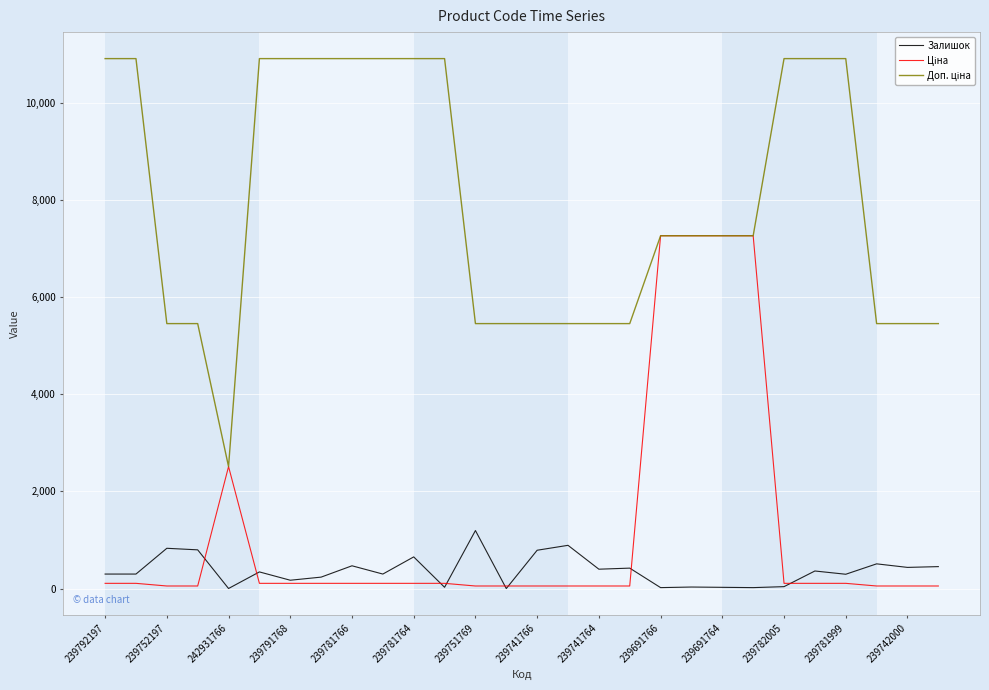

What is the maximum value shown in the chart?

10903.0